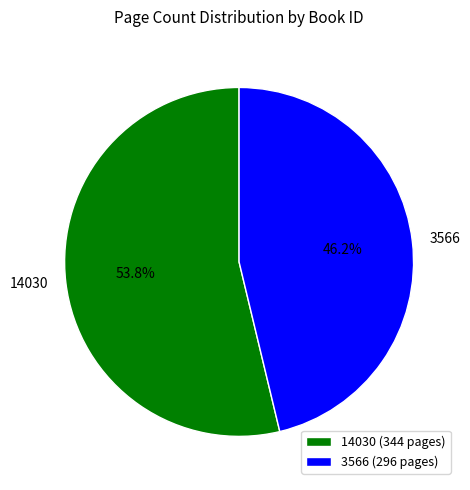

What is the total percentage of 14030 and 3566?

100.0%